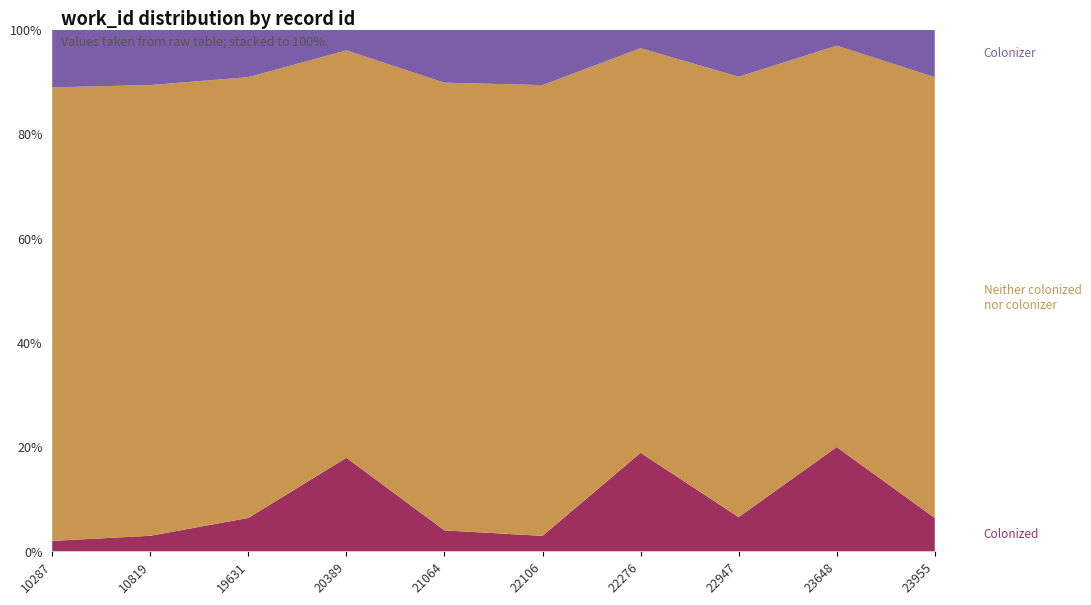

What is the total value across all series at 20389?

100.0